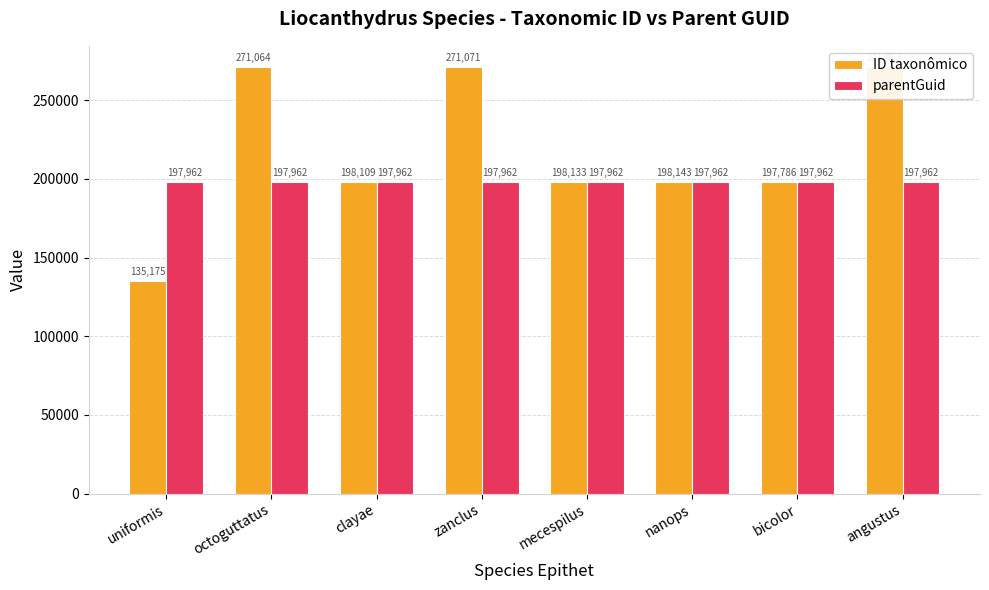

Rank the series at nanops from highest to lowest value.

ID taxonômico, parentGuid